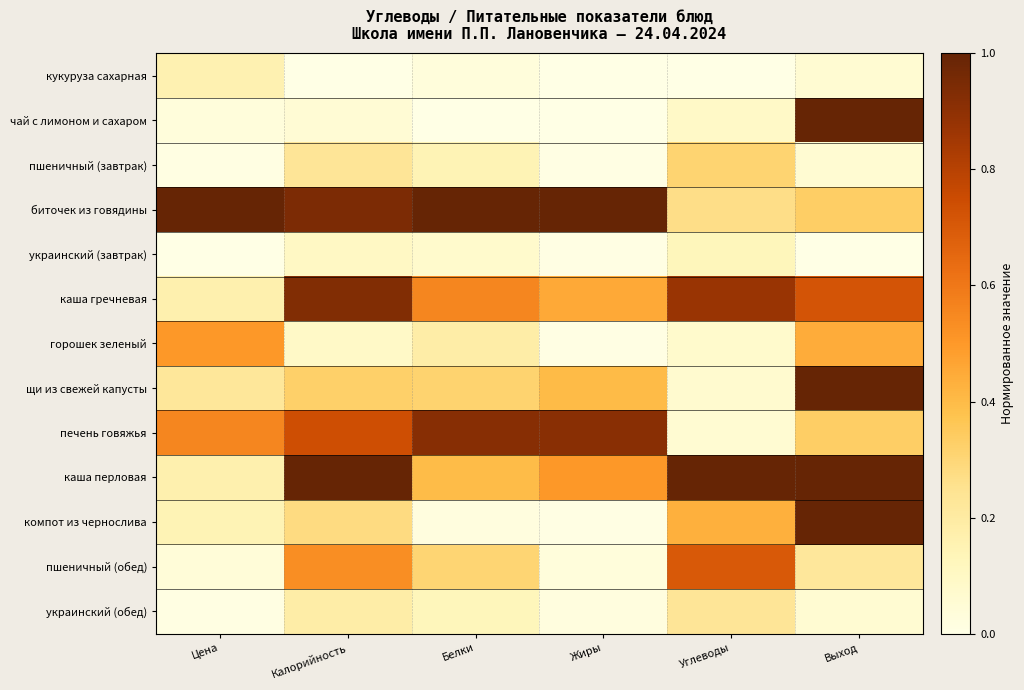

At which category is the sum across all series the highest?

Выход